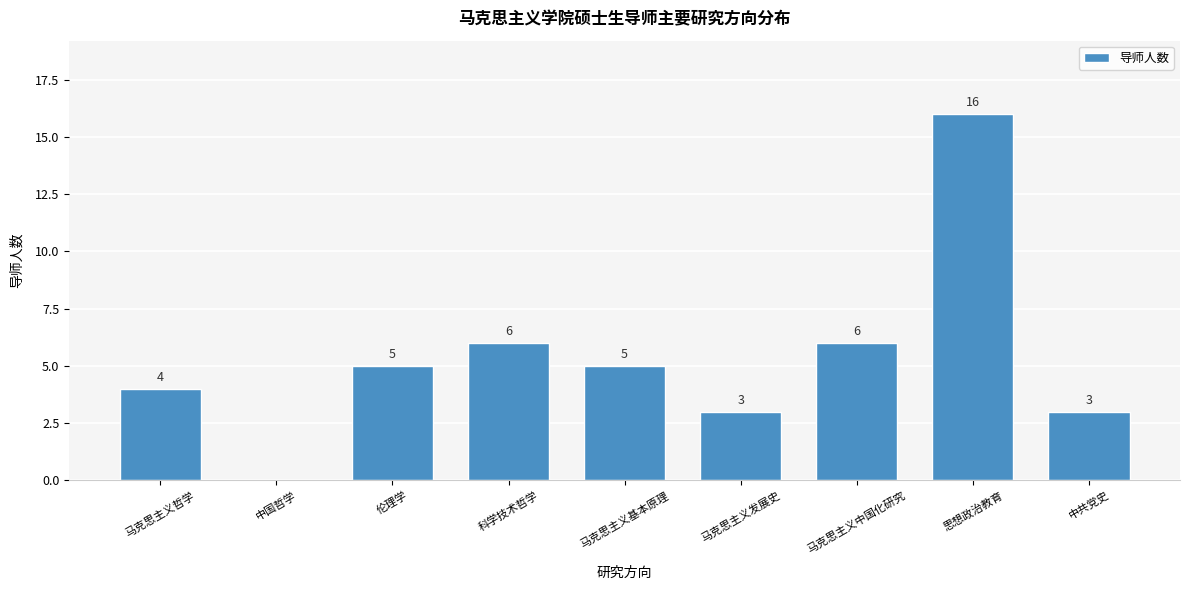

Reading right to left, what are all the values shown in this chart?

中共党史=3	思想政治教育=16	马克思主义中国化研究=6	马克思主义发展史=3	马克思主义基本原理=5	科学技术哲学=6	伦理学=5	中国哲学=0	马克思主义哲学=4